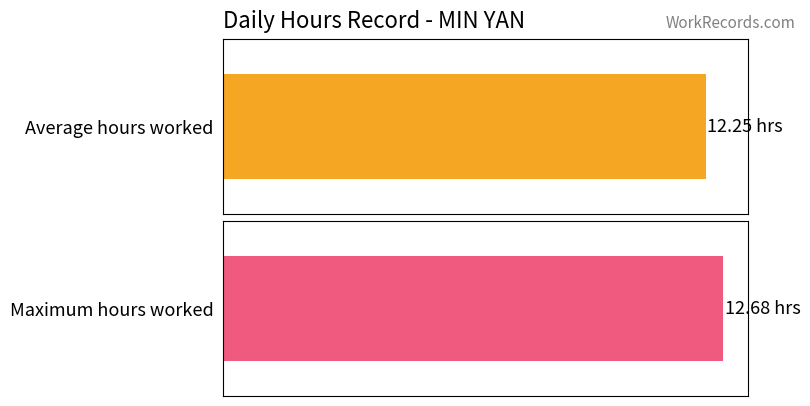

Does the chart contain stacked bars?

No